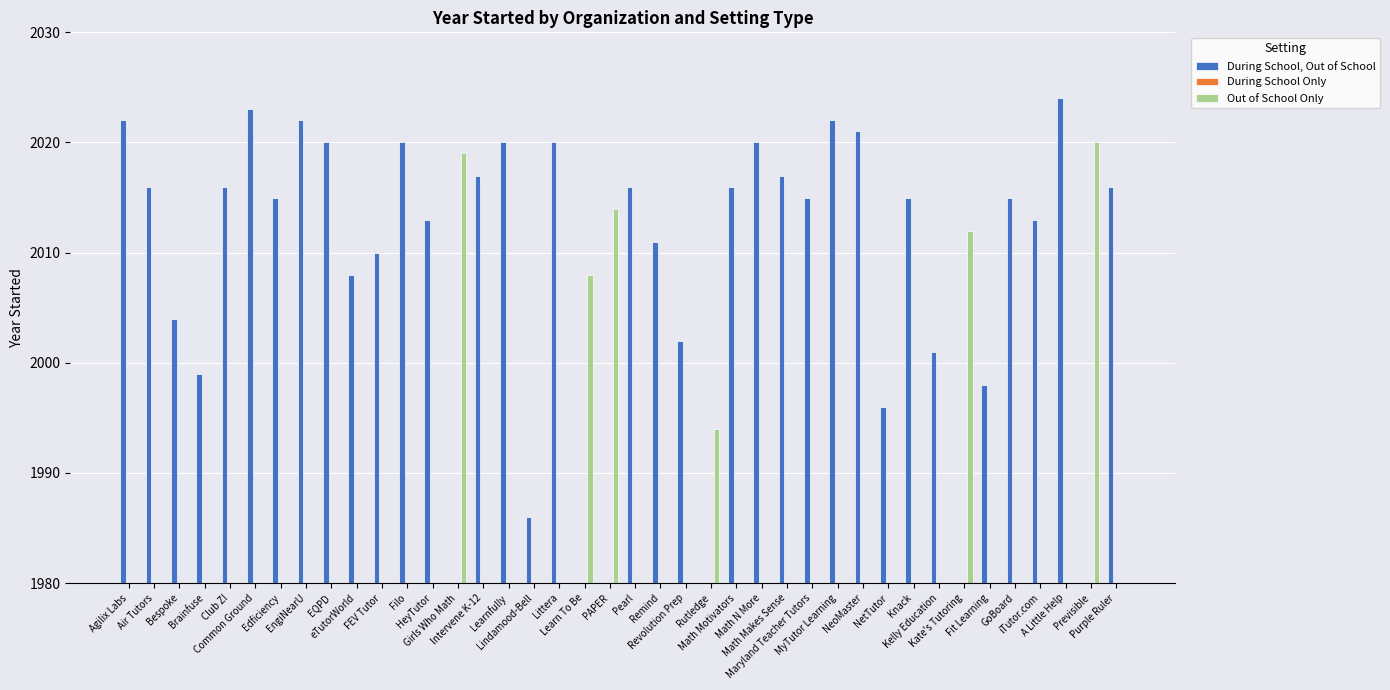

The Out of School Only series shows 787 at Learnfully. True or false?

False